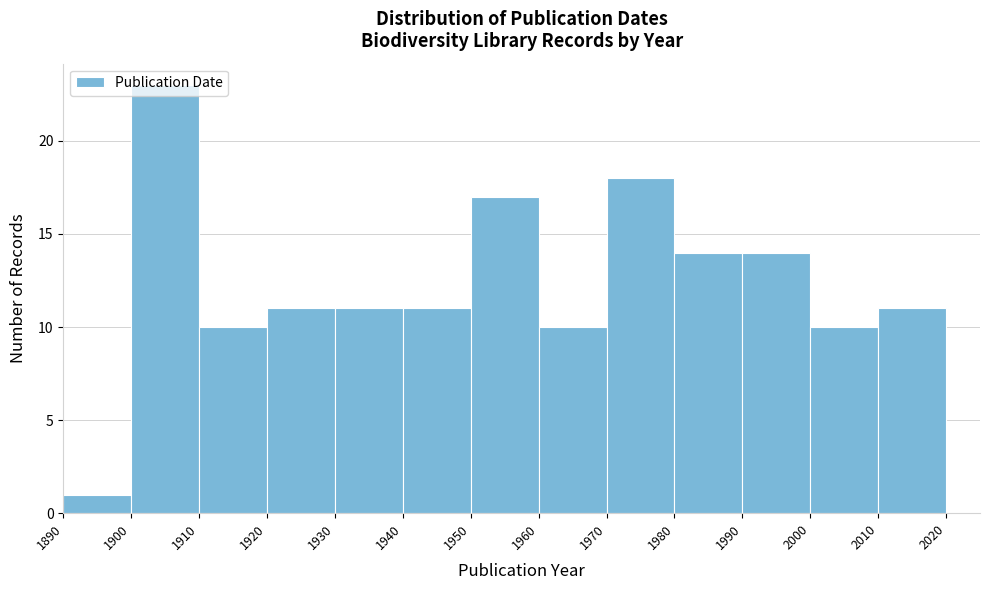

What is the height of the bar covering 1900 to 1910 on the x-axis? The values are not printed on the chart, so give them approximately, as read against the axis.

23